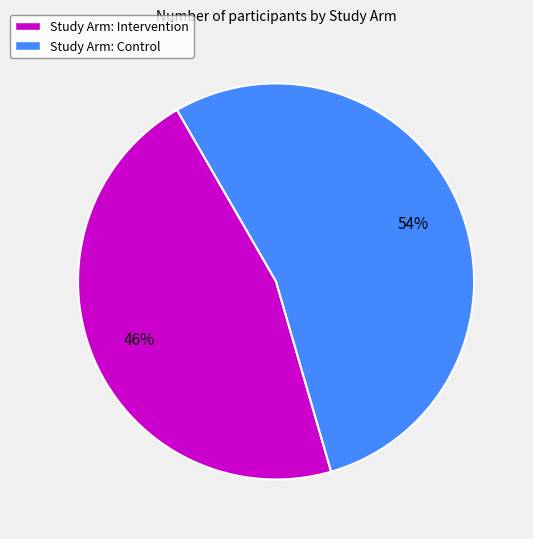

To the nearest percent, what is the difference between the largest and smallest slice percentages?

8%